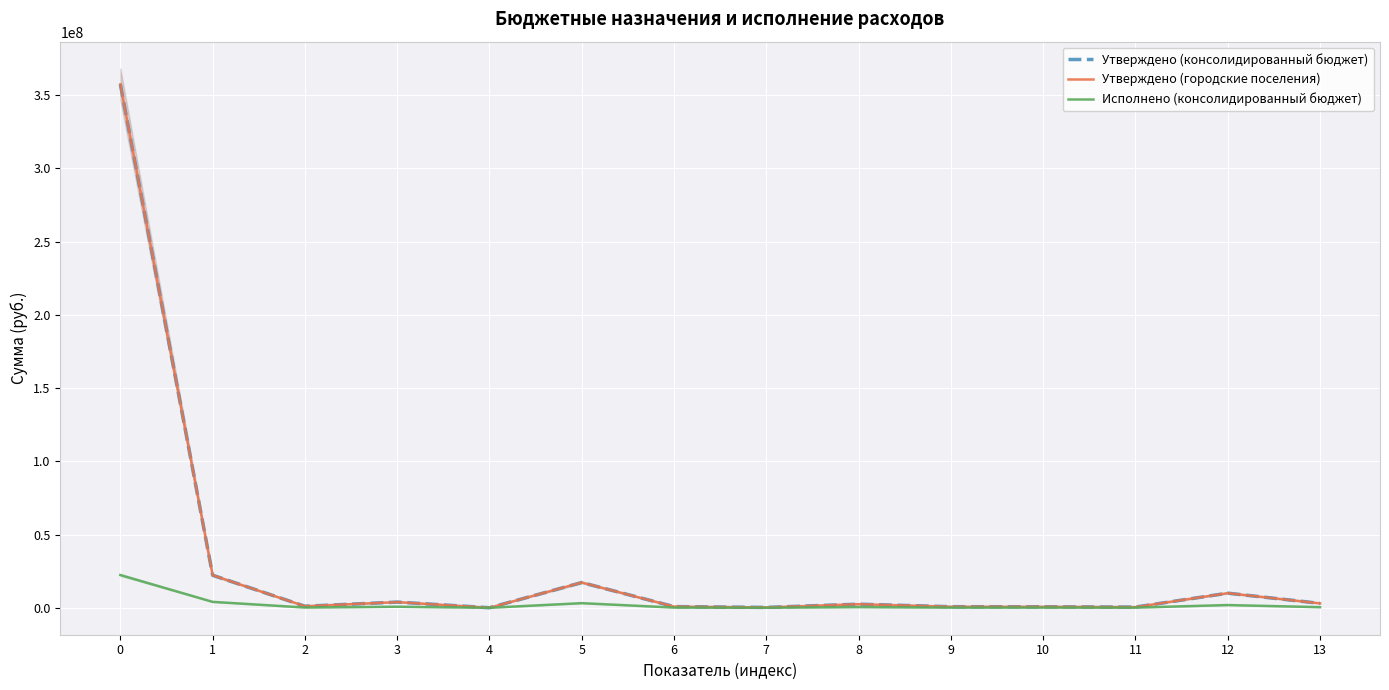

What is the difference between the highest and lowest values at 12?

8133943.7